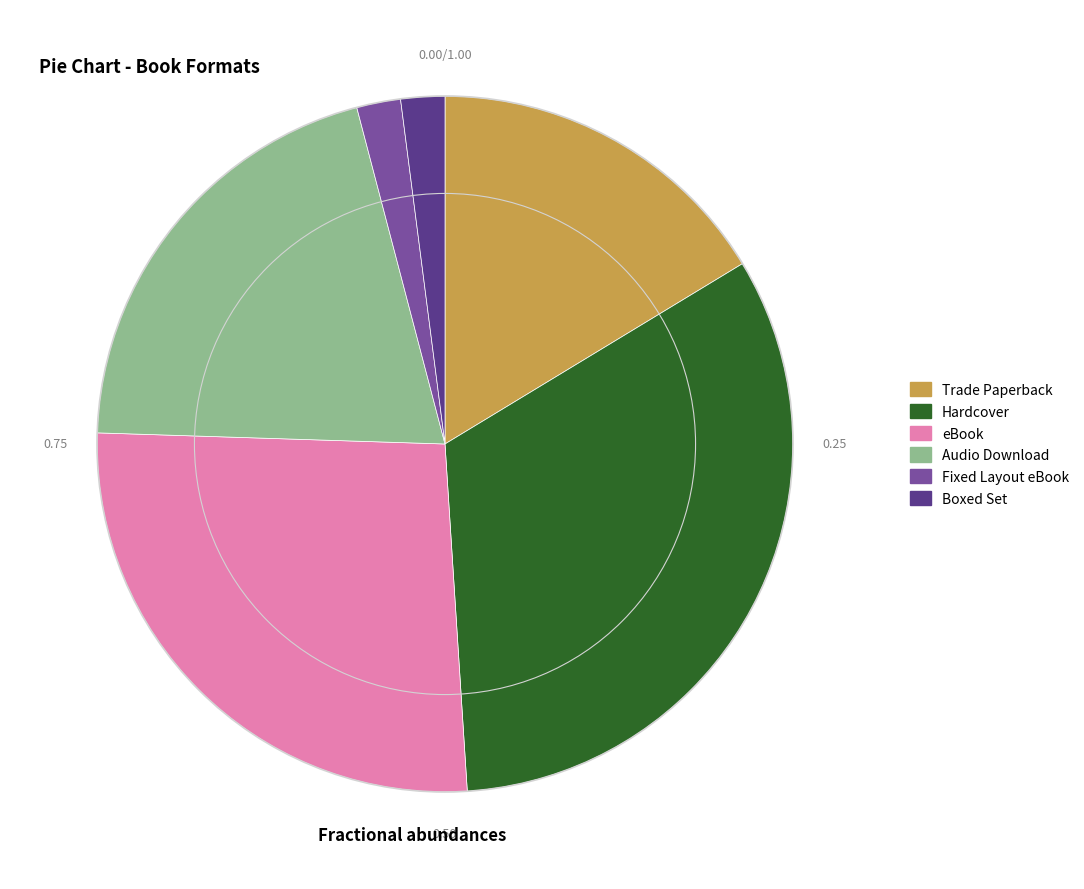

True or false: Trade Paperback accounts for 21% of the total.

False